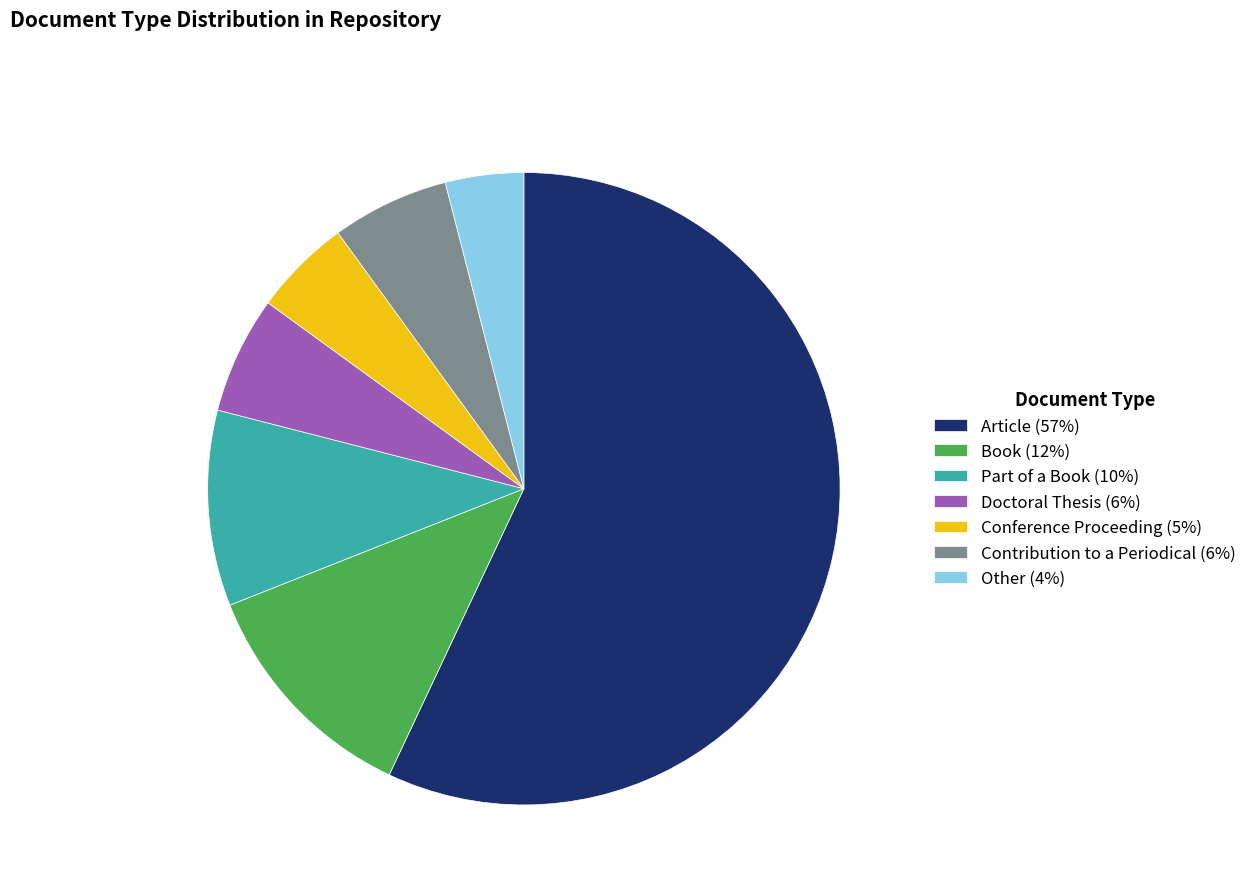

How many slices are in this pie chart?

7